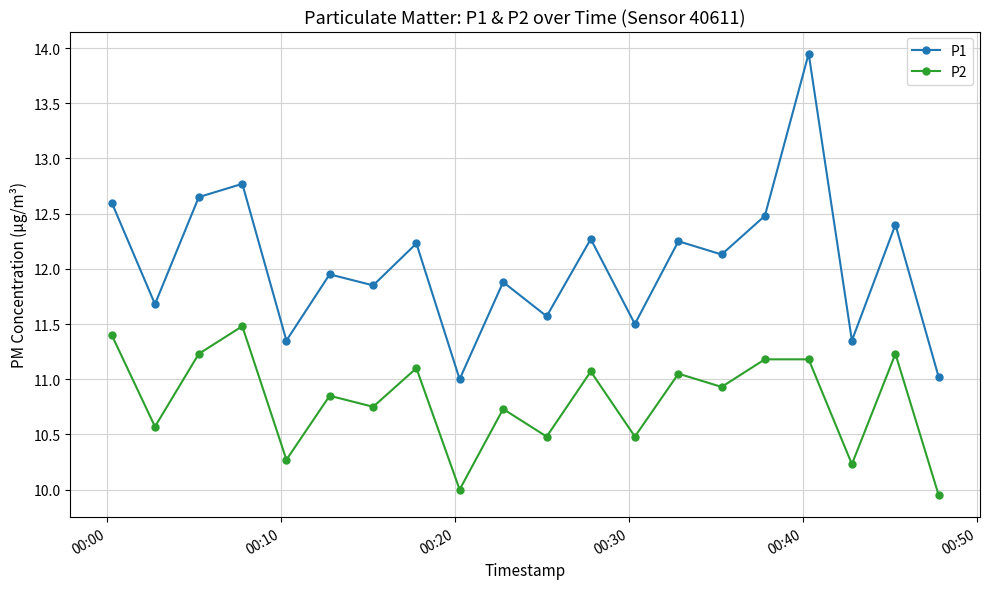

What is the minimum value for P1?

11.0